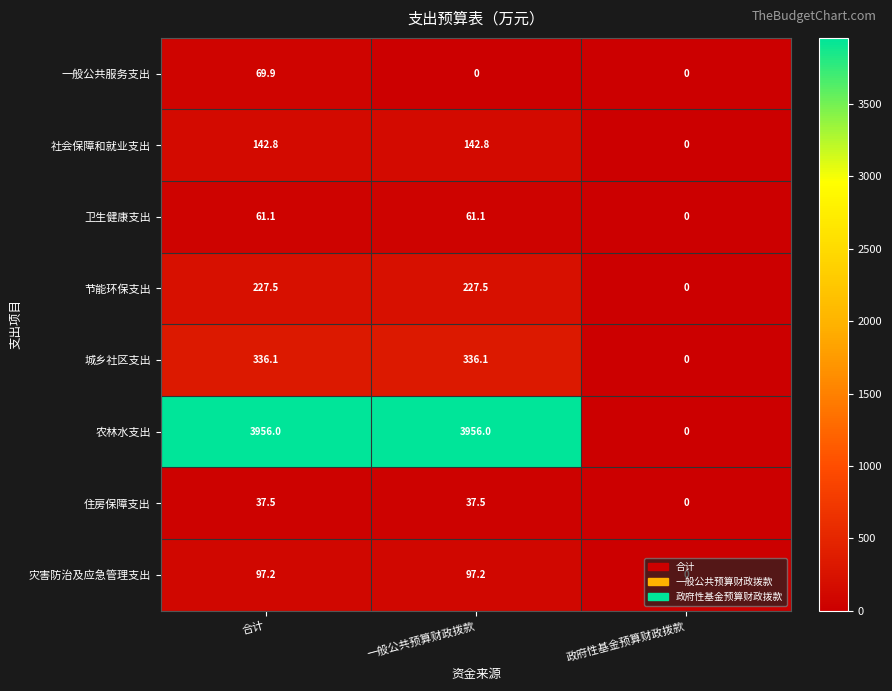

What is the difference between the maximum and minimum values in the 灾害防治及应急管理支出 series?

97.2